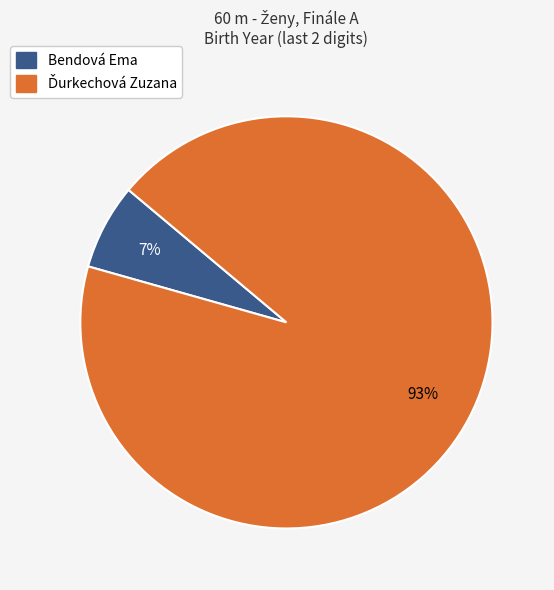

Is there any slice that represents more than half of the pie?

Yes